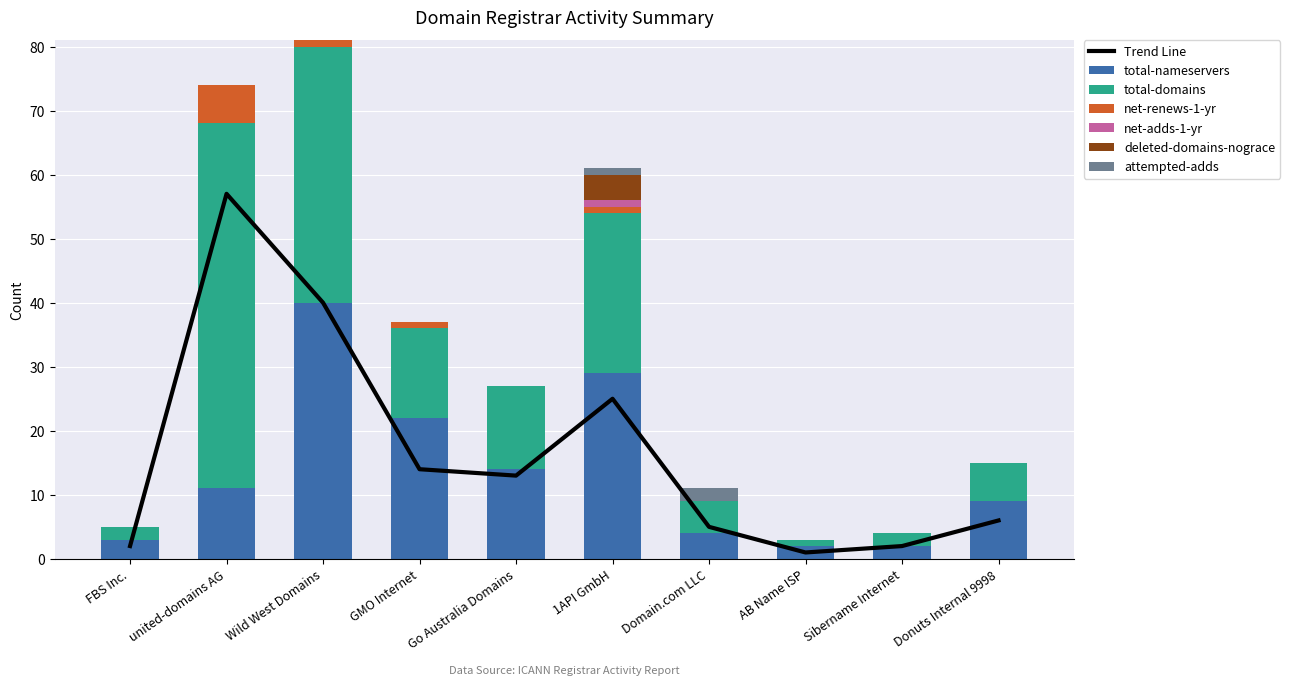

What are all the series names shown in the legend?

total-nameservers, total-domains, net-renews-1-yr, net-adds-1-yr, deleted-domains-nograce, attempted-adds